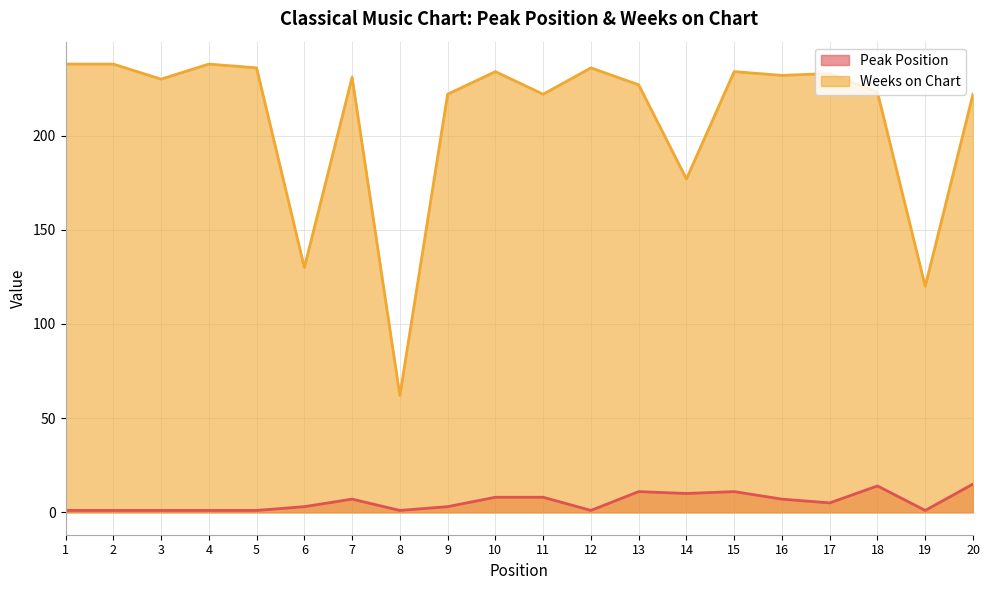

At which label does Peak Position reach its peak?

20